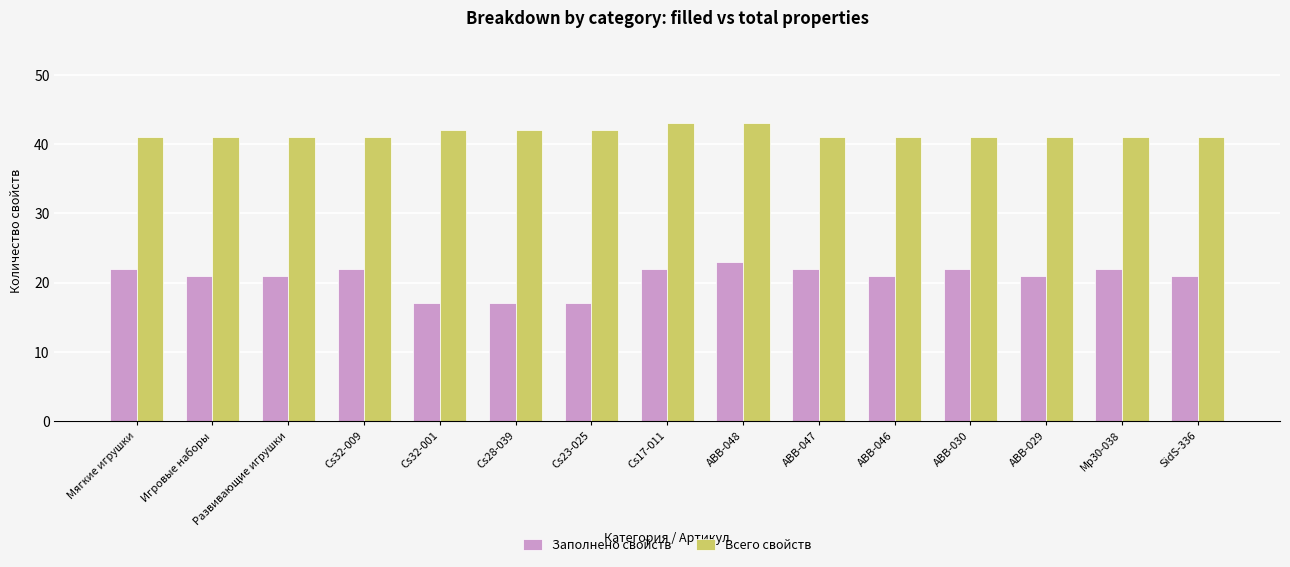

What is the lowest value of the Заполнено свойств series?

17